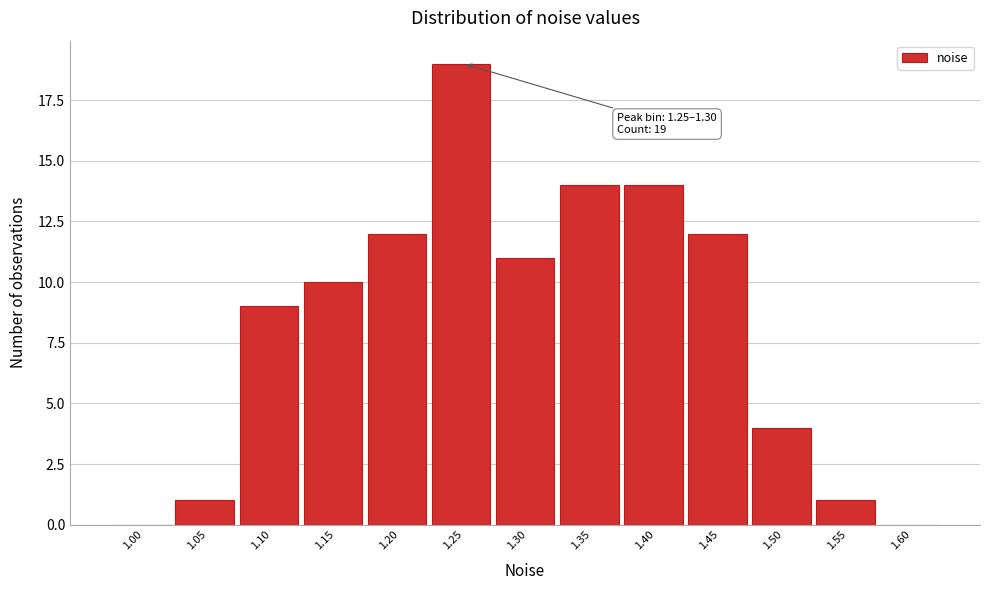

Reading left to right, extract all data points from this chart.

1.00=0	1.05=1	1.10=9	1.15=10	1.20=12	1.25=19	1.30=11	1.35=14	1.40=14	1.45=12	1.50=4	1.55=1	1.60=0